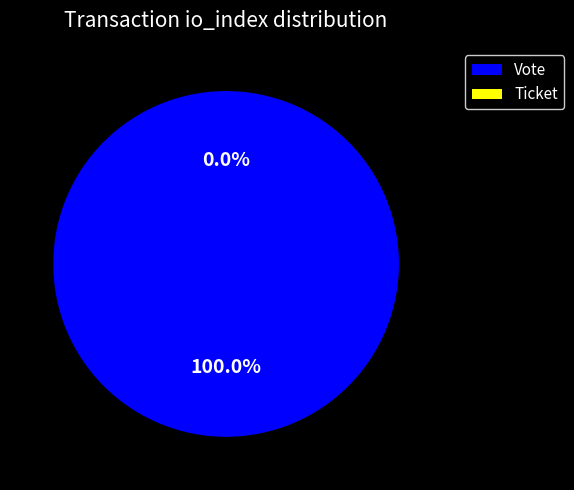

Which has a higher value, Ticket or Vote?

Vote